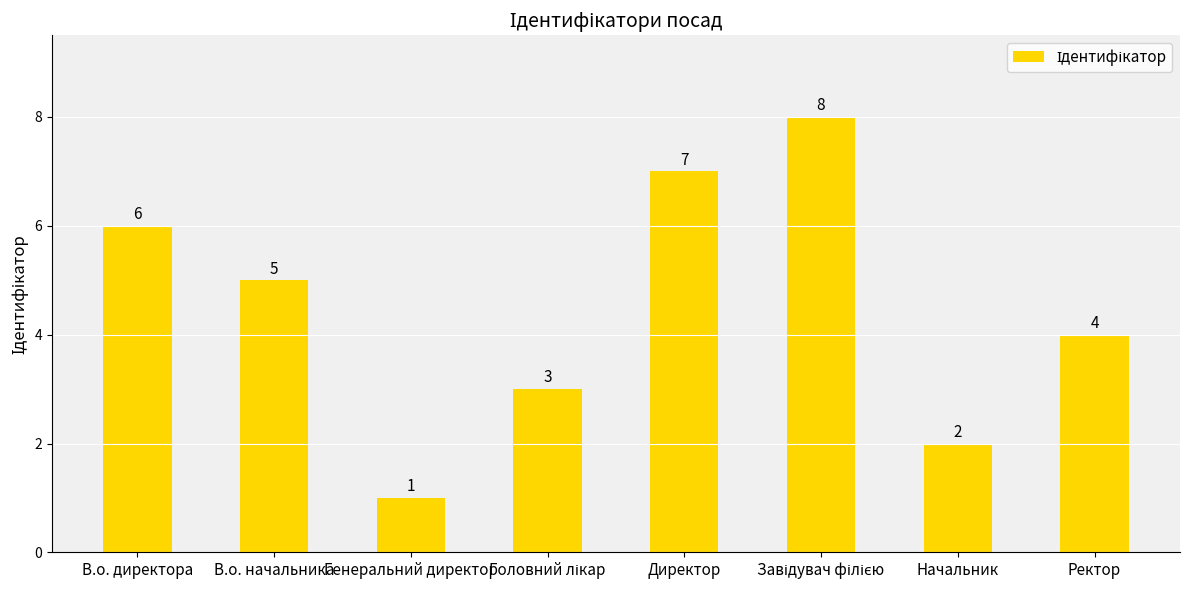

How many distinct data groups are displayed?

1